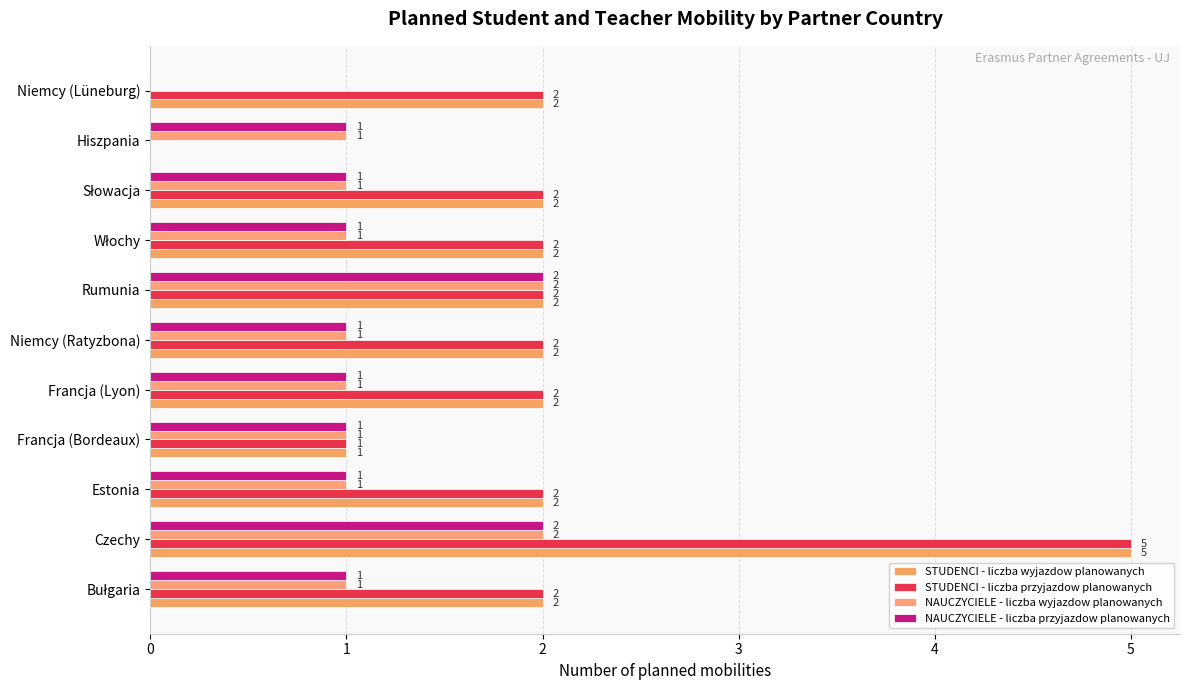

How many data points does each series have?

11